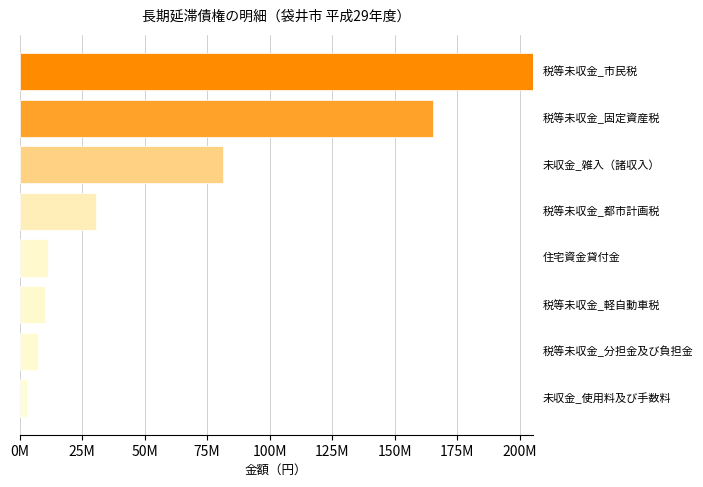

Are the bars horizontal?

Yes